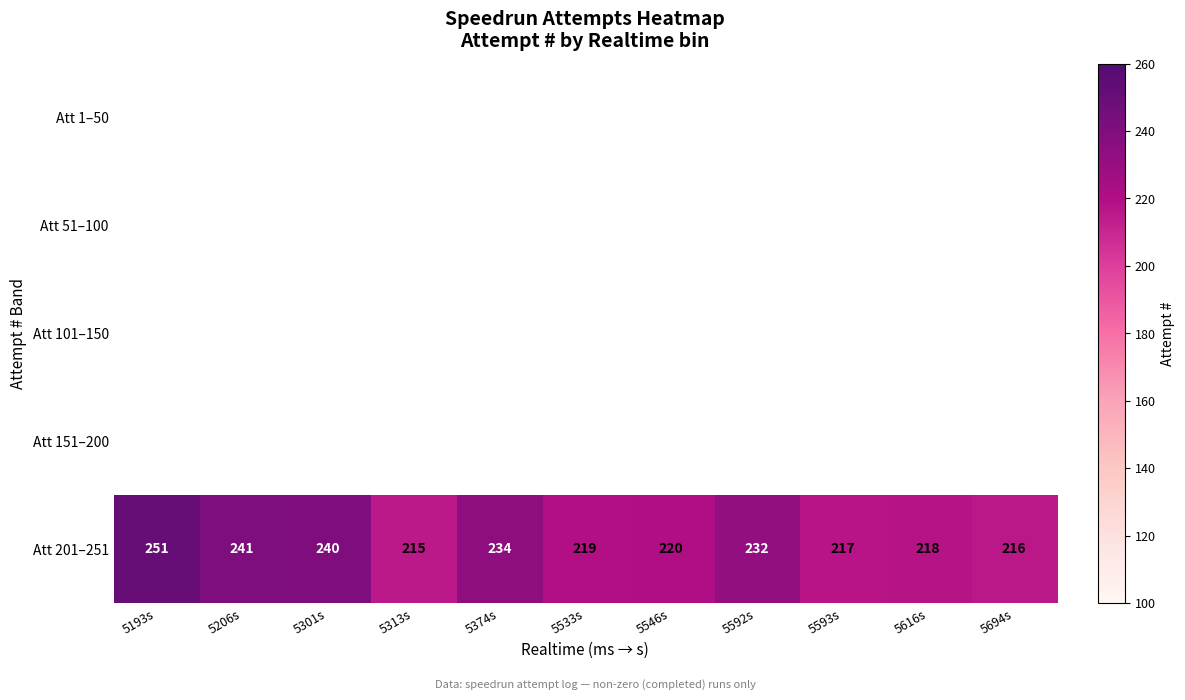

The Att 201–251 series shows 111 at 5546s. True or false?

False